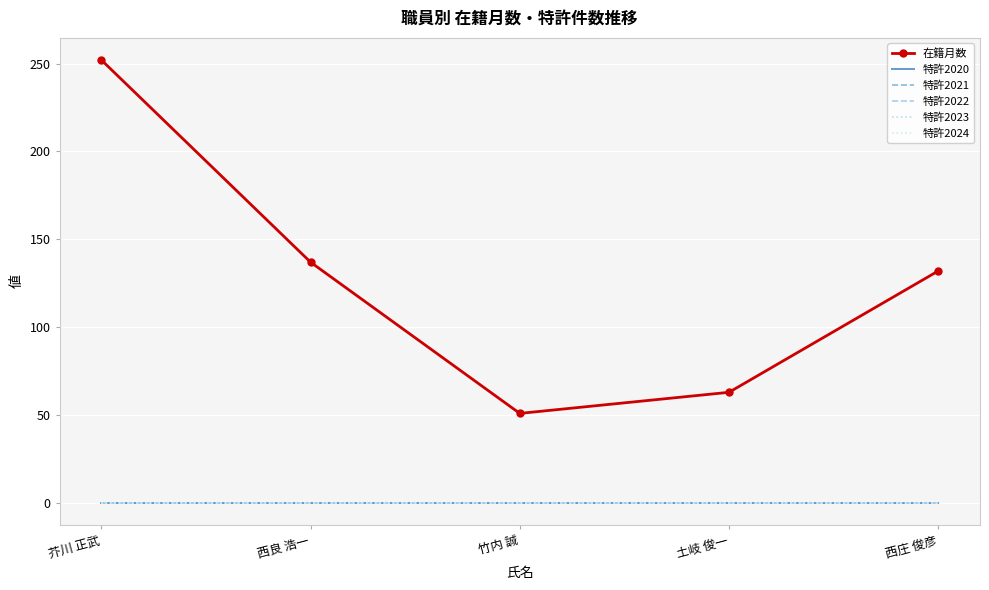

Rank the series at 土岐 俊一 from highest to lowest value.

在籍月数, 特許2020, 特許2021, 特許2022, 特許2023, 特許2024